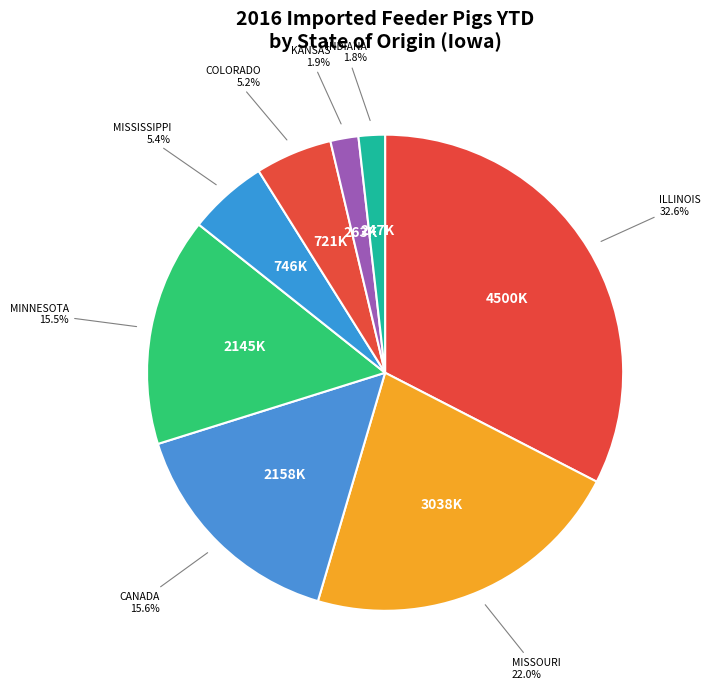

Count the number of slices in the pie.

8